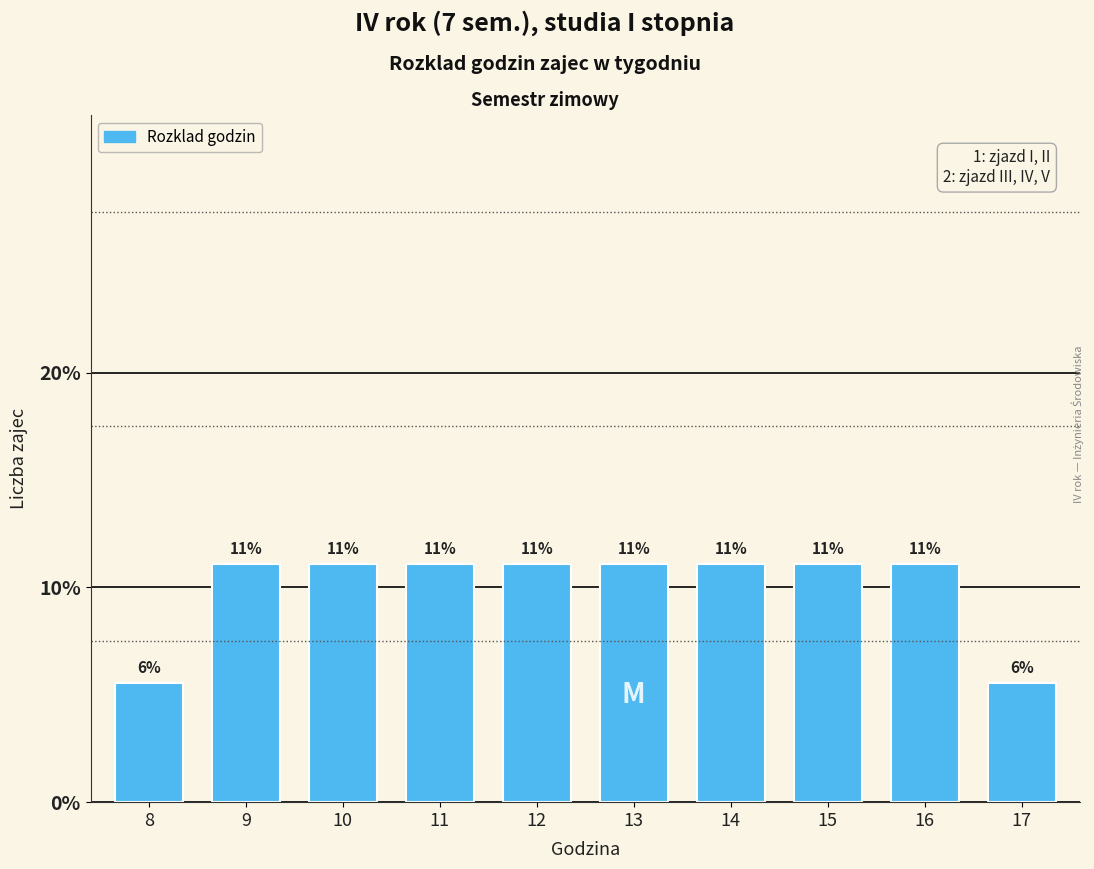

Does the chart contain any negative values?

No